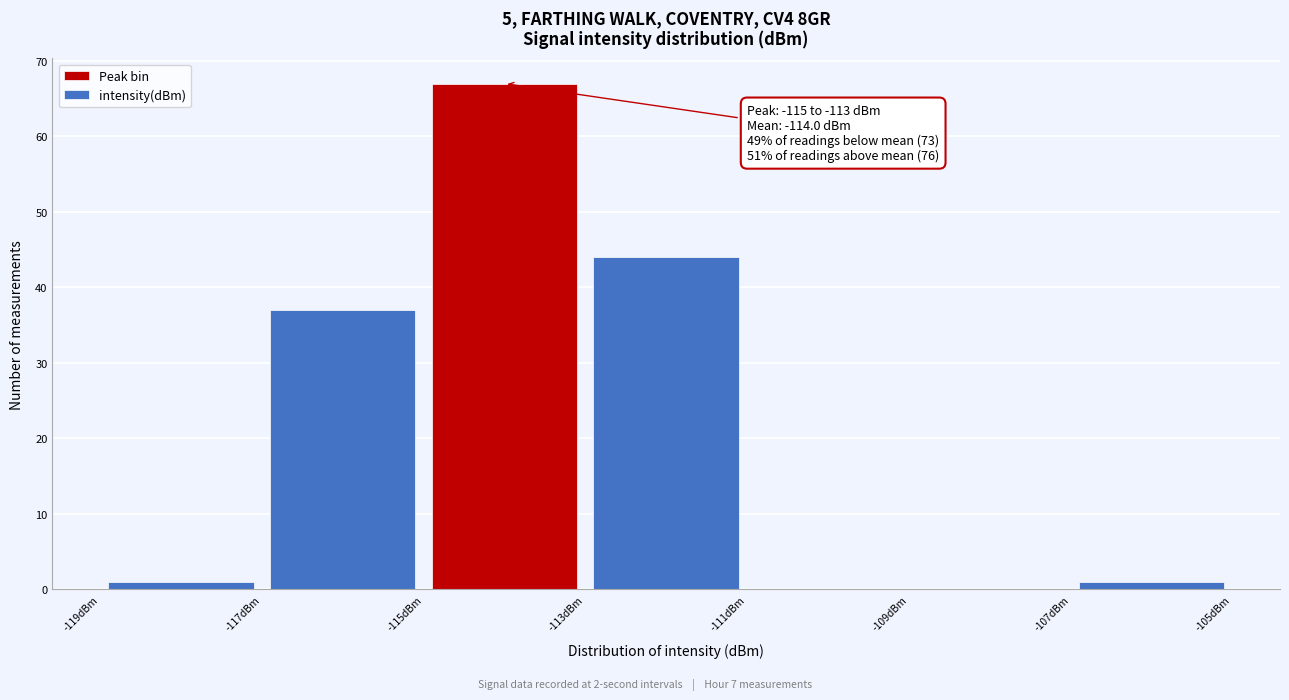

Which range on the x-axis has the tallest bar?

-115 to -113